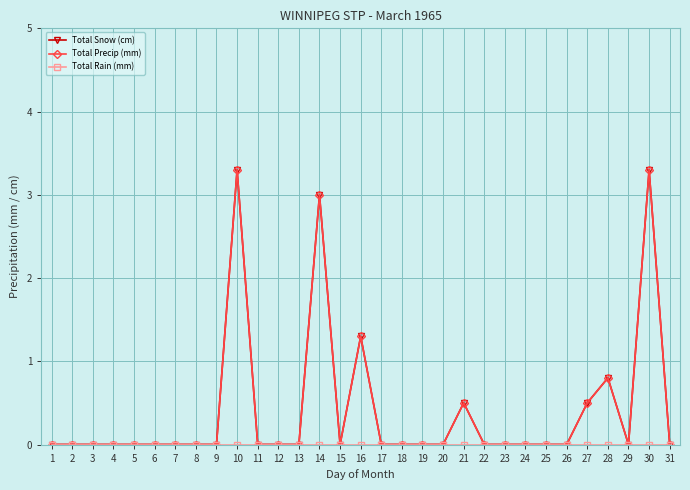

The value of Total Precip (mm) at 1 is 2.2. True or false?

False